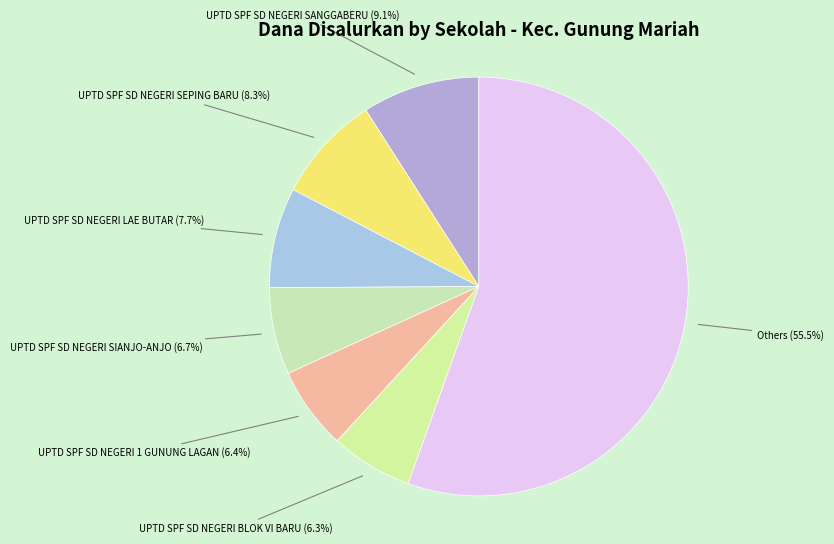

Between UPTD SPF SD NEGERI 1 GUNUNG LAGAN and UPTD SPF SD NEGERI SEPING BARU, which is larger?

UPTD SPF SD NEGERI SEPING BARU